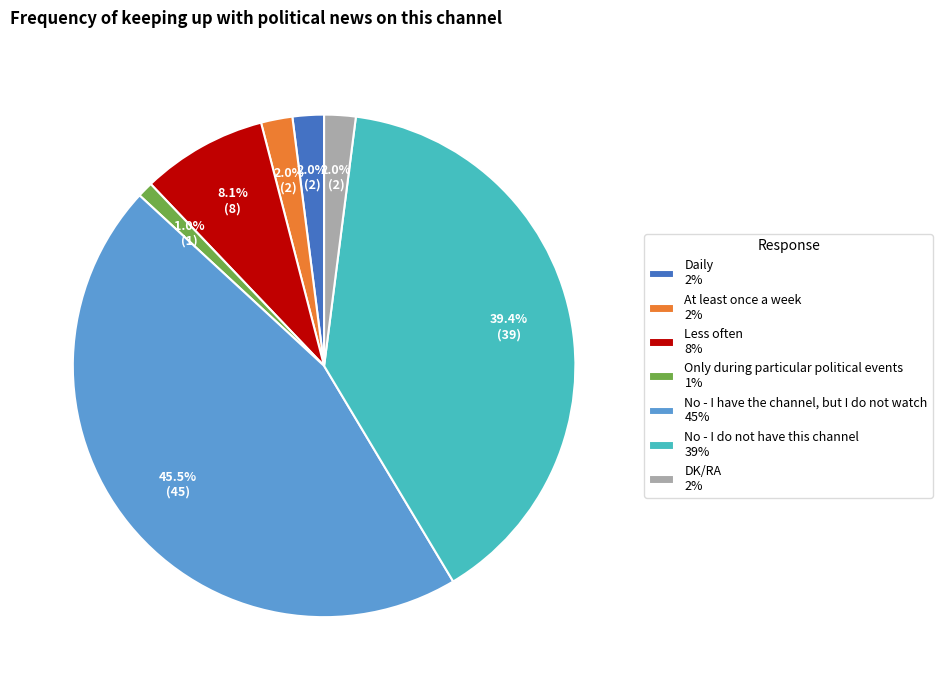

To the nearest percent, what portion does DK/RA represent?

2%